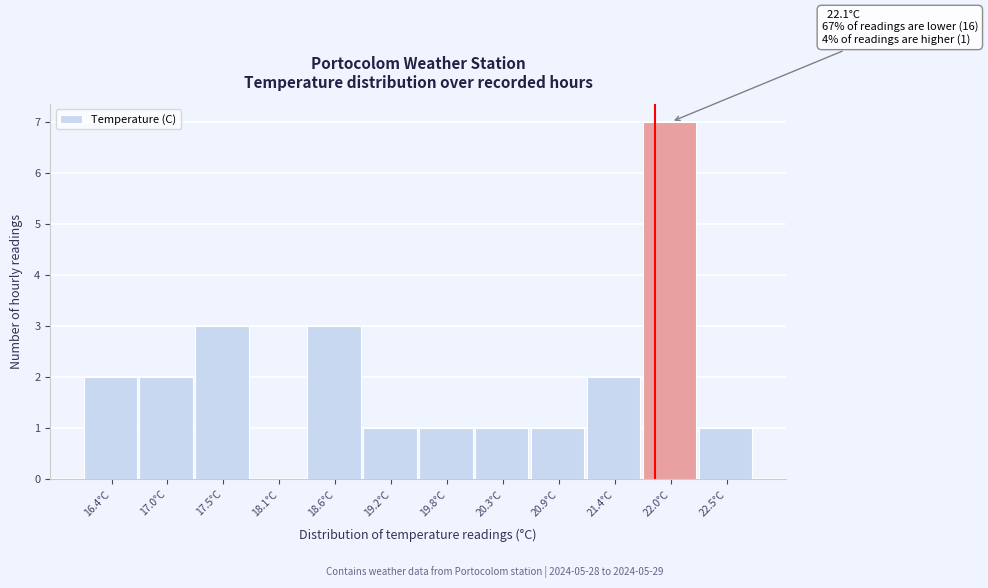

Approximately how many times larger is the value at 16.4°C compared to 19.2°C?

2.0